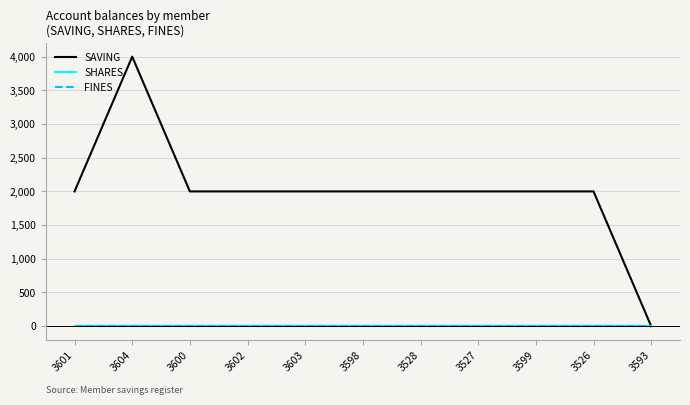

How many lines are shown in the chart?

3